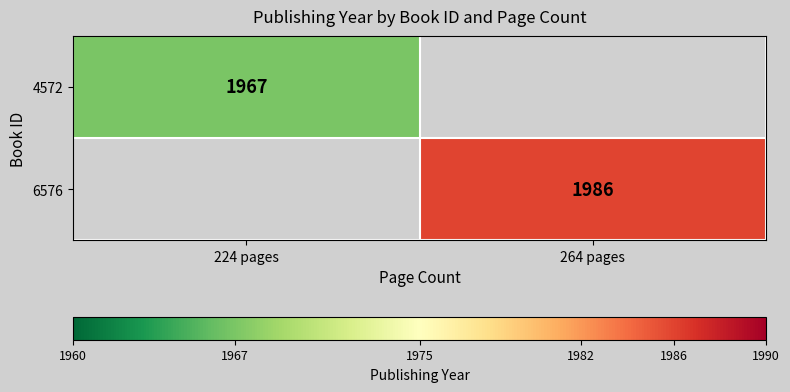

True or false: 6576 has a value of 3545 at 264 pages.

False